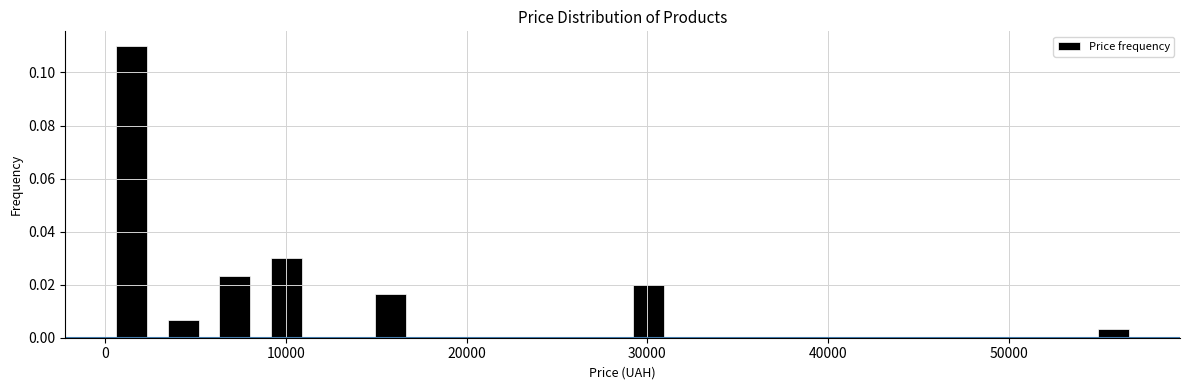

Around what value on the x-axis is the tallest bar? Give the approximate position of its centre, as read against the axis.

1000